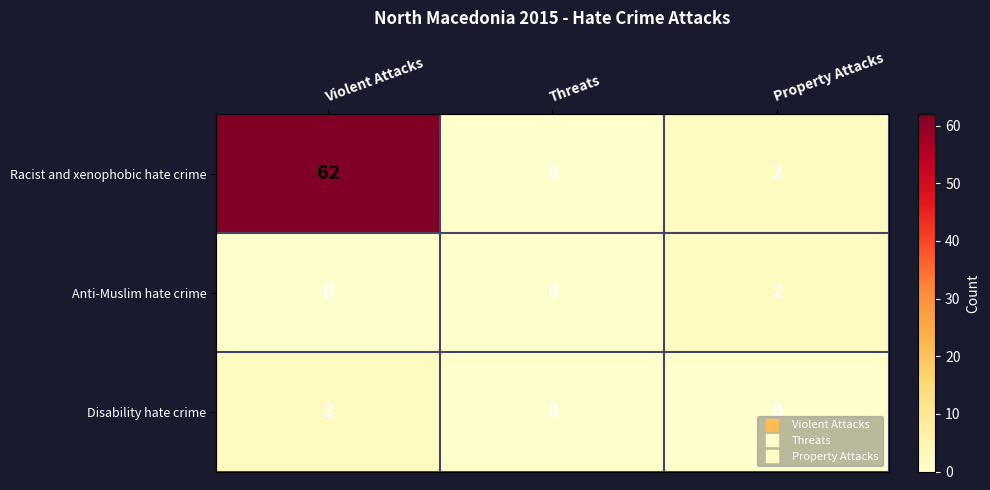

At which category is the sum across all series the highest?

Violent Attacks